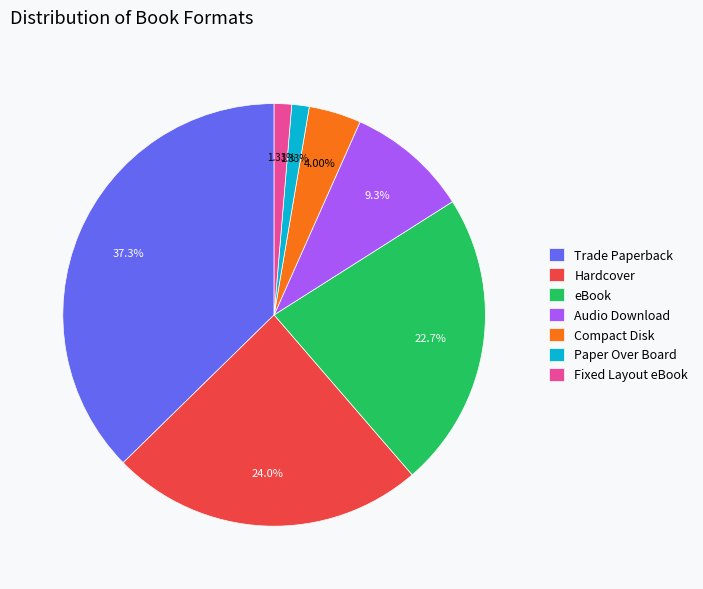

What is the largest slice in the pie chart?

Trade Paperback